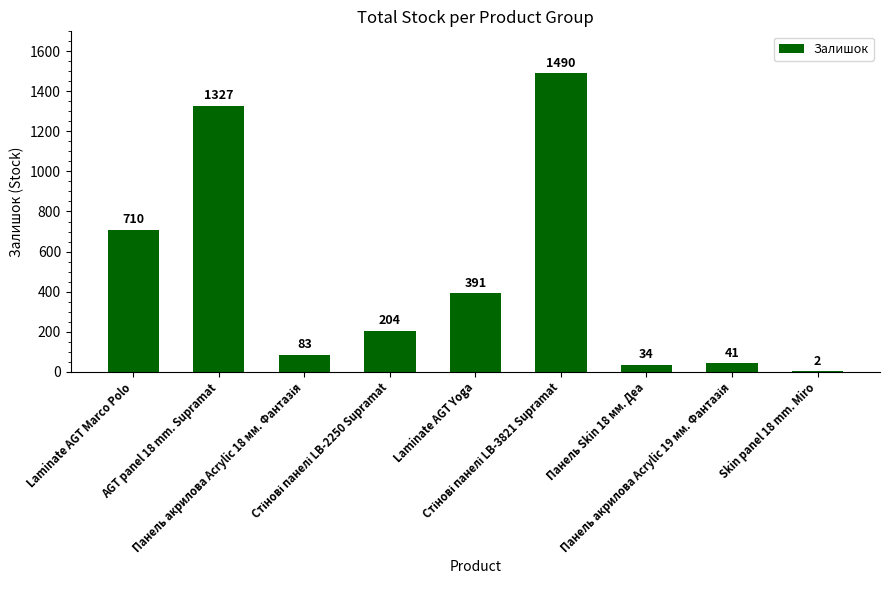

What is the sum of all values?

4282